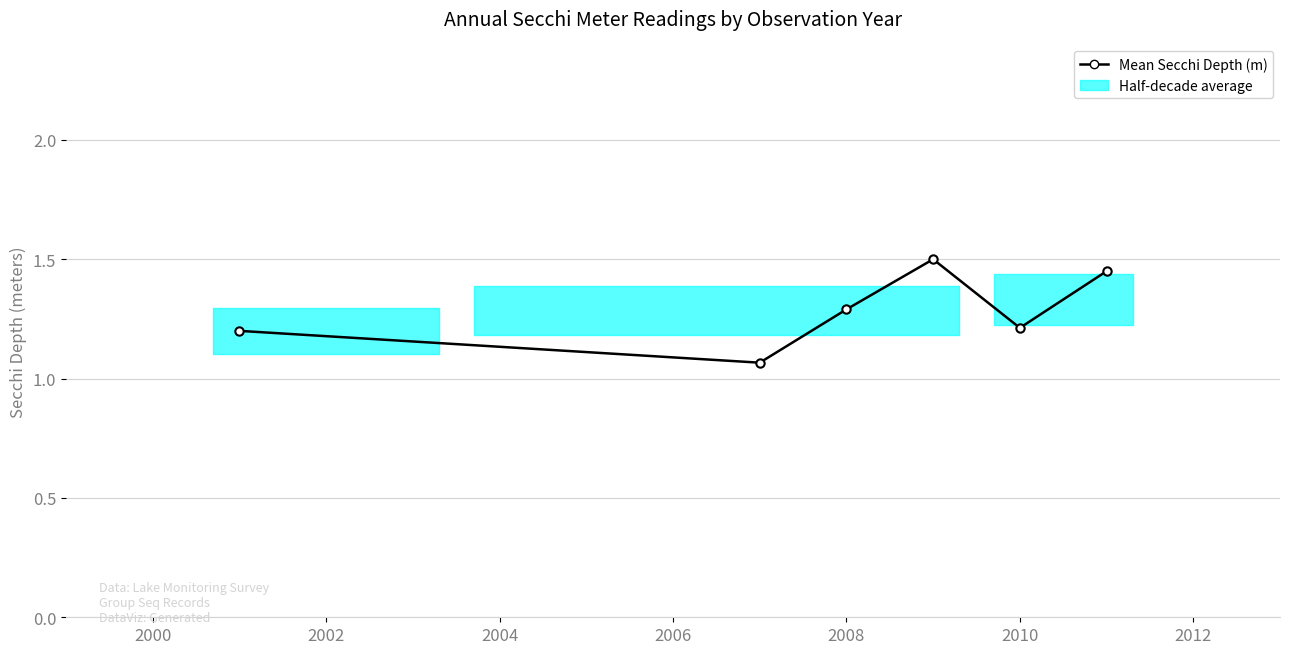

The chart shows a value of 1.8 at 2002. True or false?

False